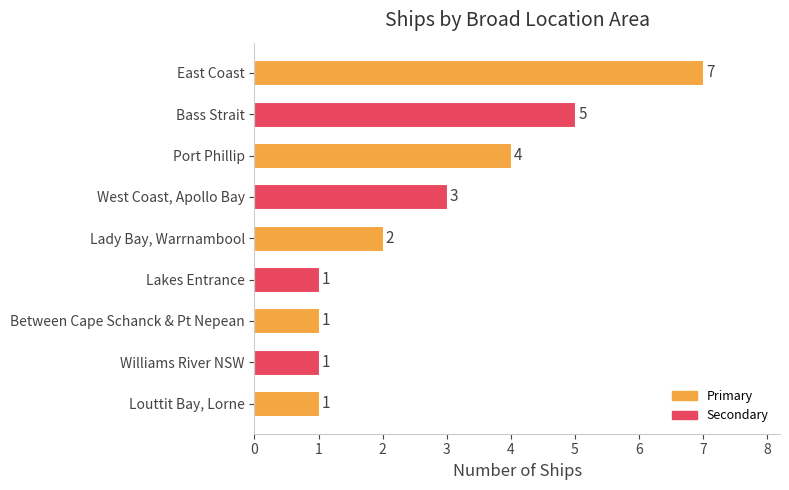

What is the approximate value at Bass Strait?

5